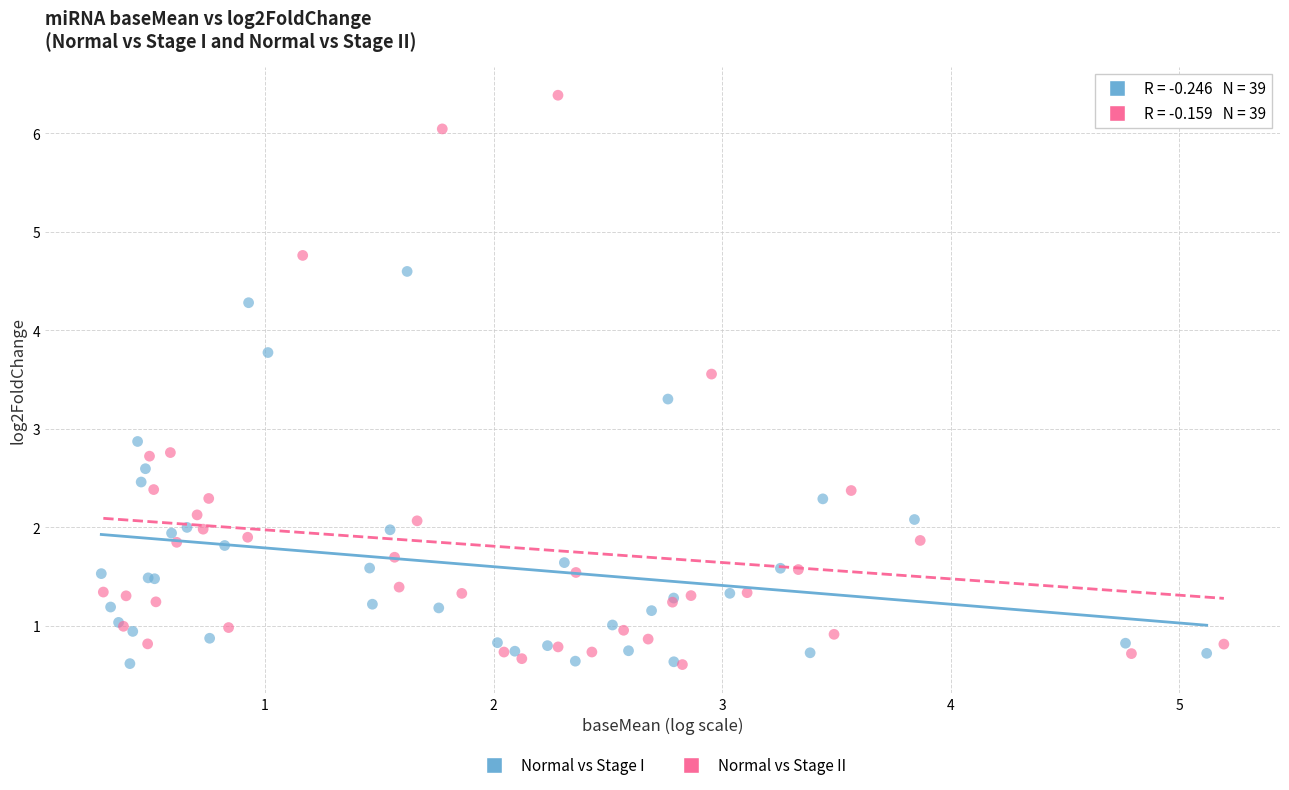

Which series reaches the maximum Y coordinate?

Normal vs Stage II